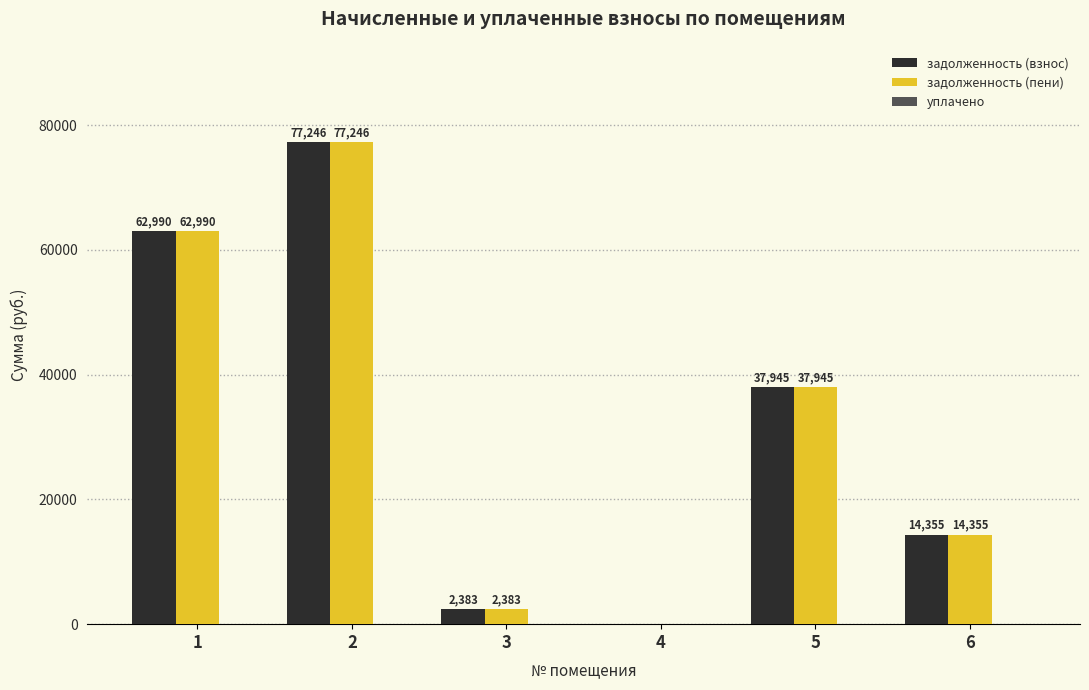

At which label is задолженность (пени) closest to 38622?

5